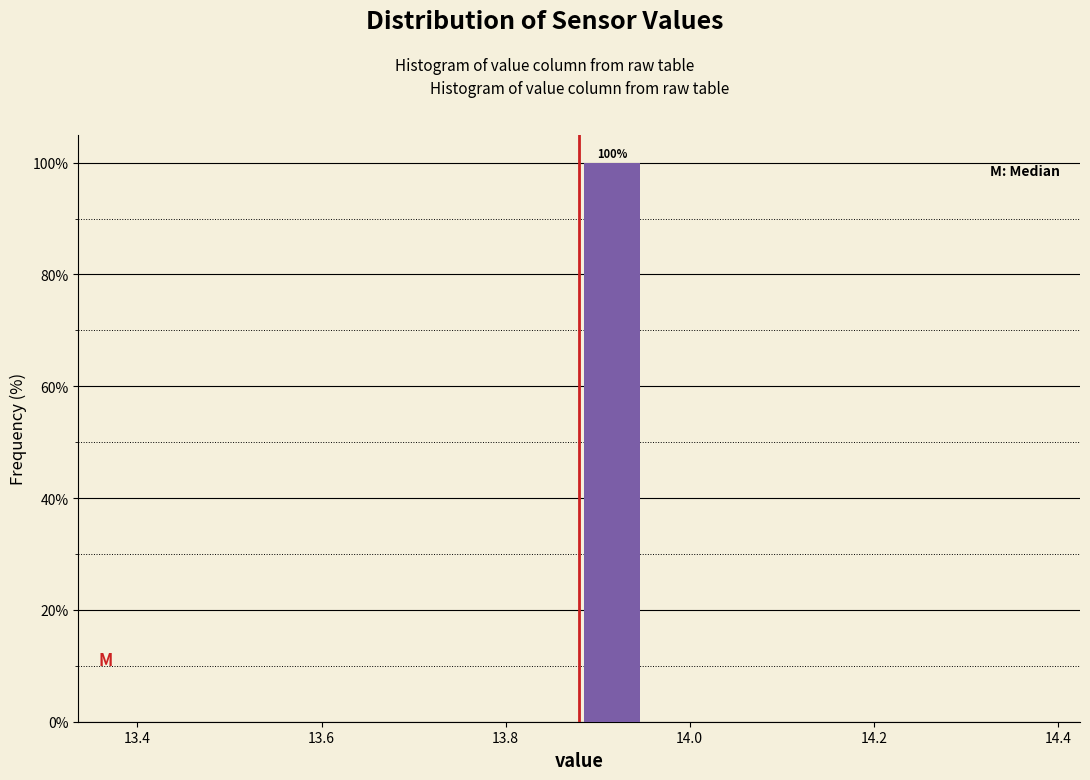

Read against the x-axis, roughly where is the centre of the tallest bar?

13.92